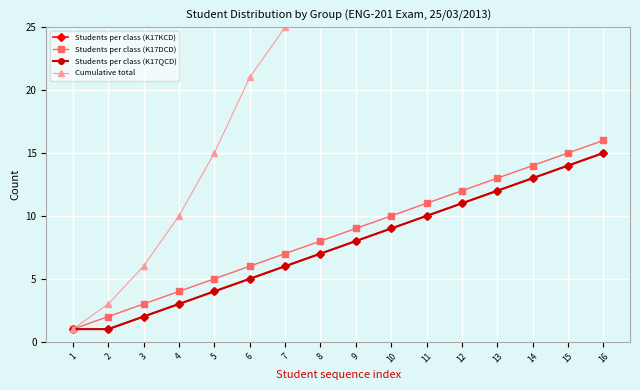

What are all the series names shown in the legend?

Students per class (K17KCD), Students per class (K17DCD), Students per class (K17QCD), Cumulative total